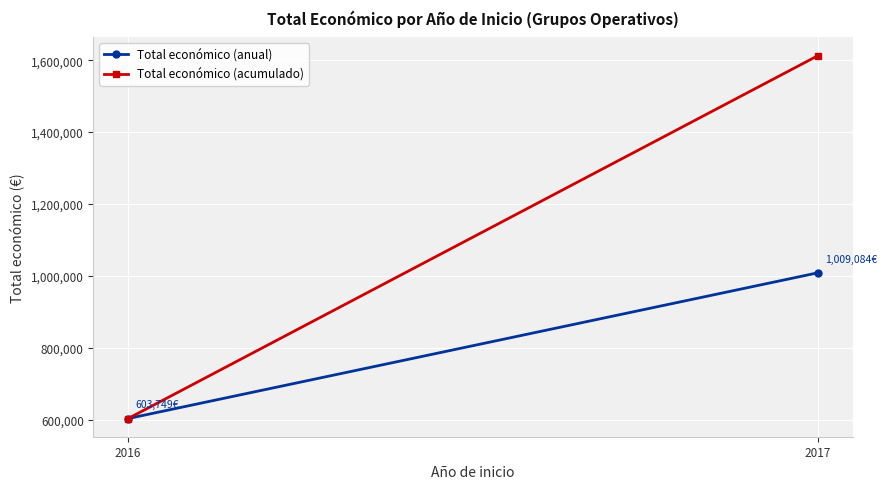

True or false: Total económico (acumulado) has a value of 420286 at 2016.

False